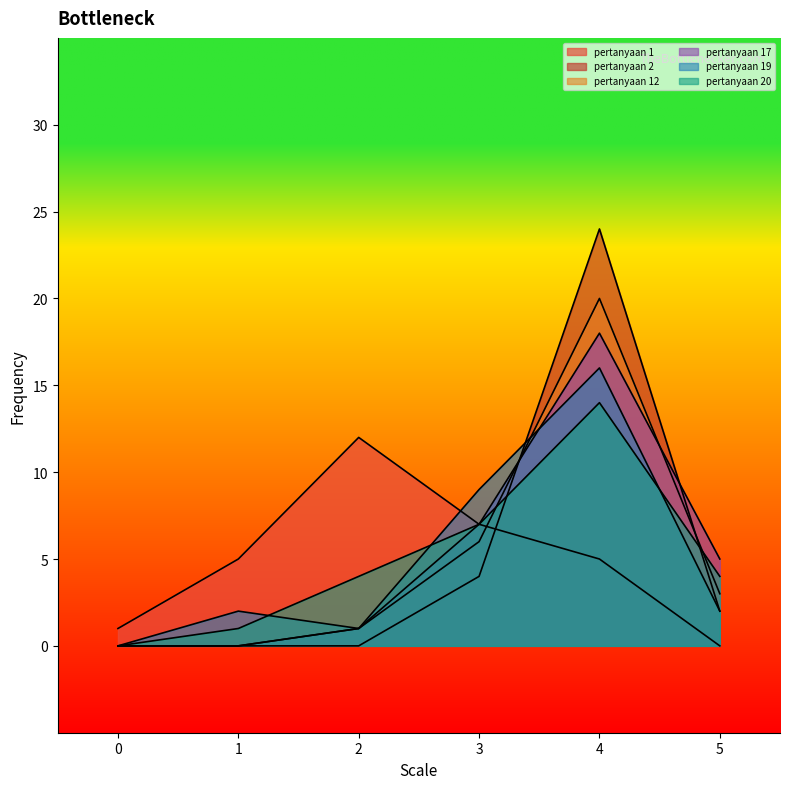

Which label corresponds to the largest value in the chart?

4